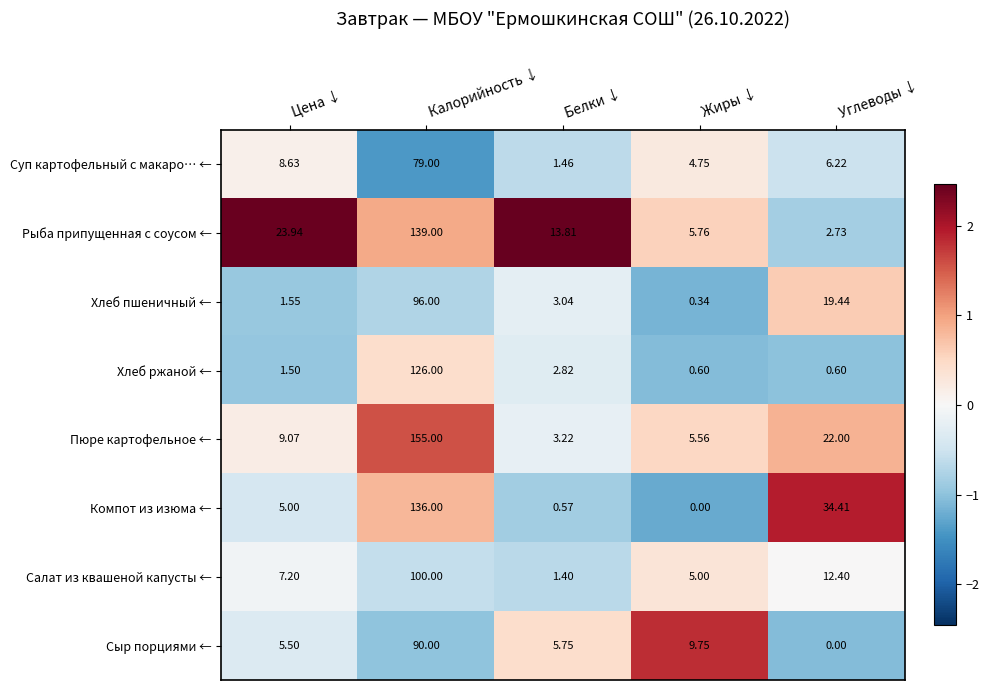

Is the value of Рыба припущенная с соусом ← at Углеводы ↓ greater than the value of Пюре картофельное ← at Углеводы ↓?

No